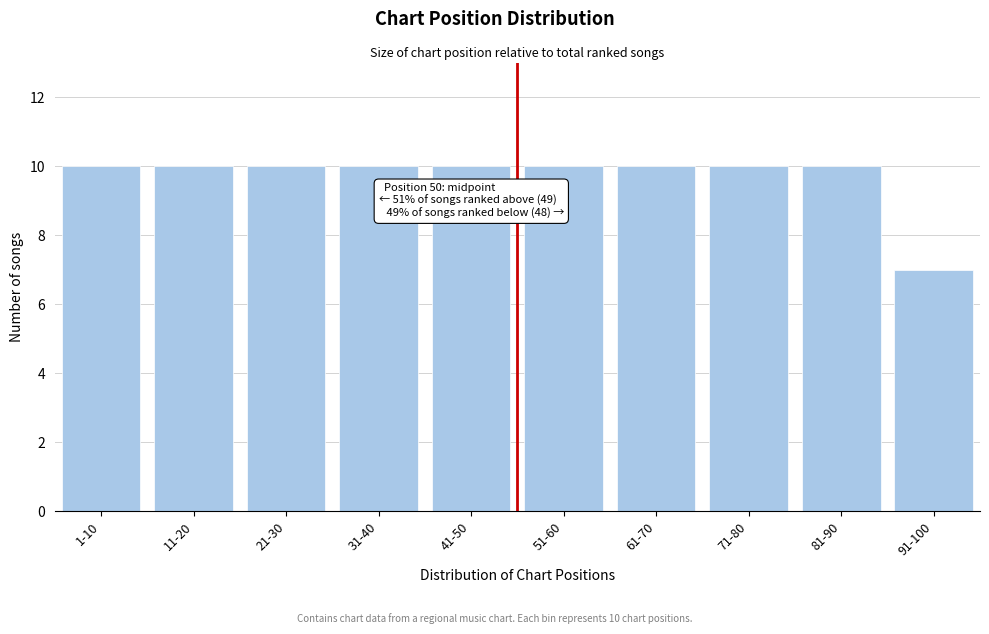

Reading left to right, what are all the values shown in this chart?

10	10	10	10	10	10	10	10	10	7